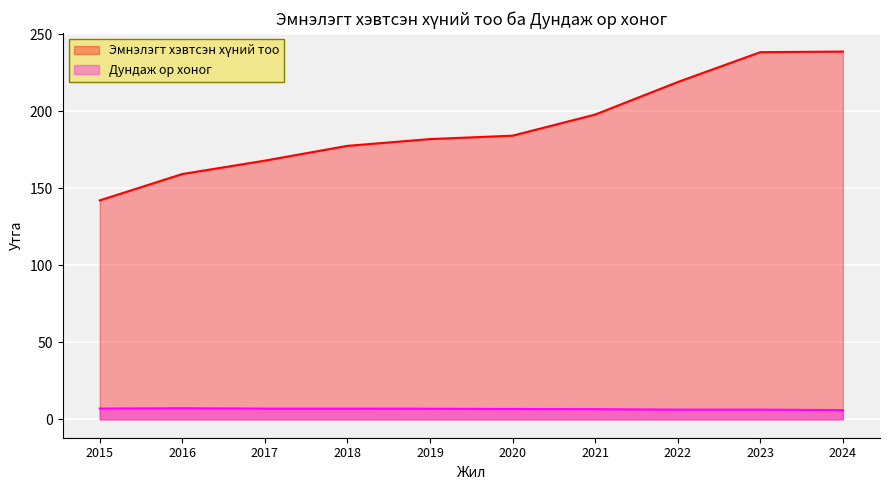

What are all the series names shown in the legend?

Эмнэлэгт хэвтсэн хүний тоо, Дундаж ор хоног